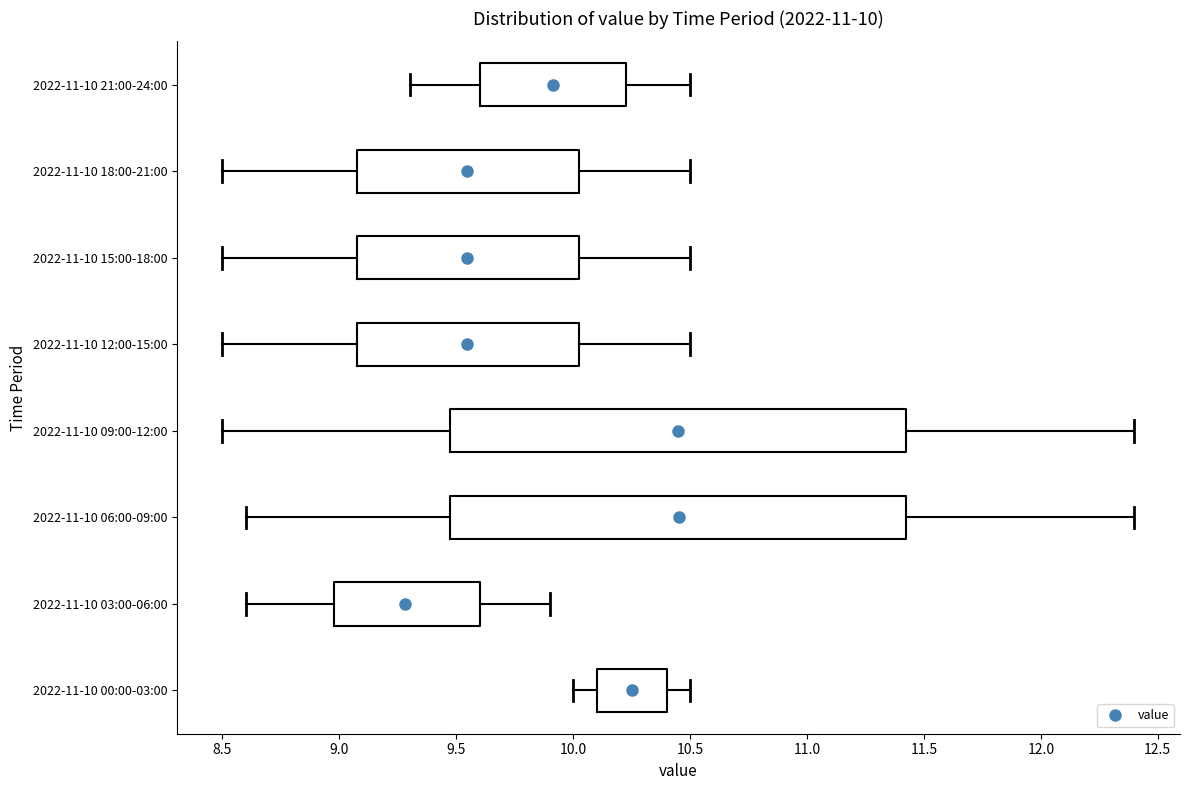

Which box has the furthest to the left median line?

2022-11-10 03:00-06:00